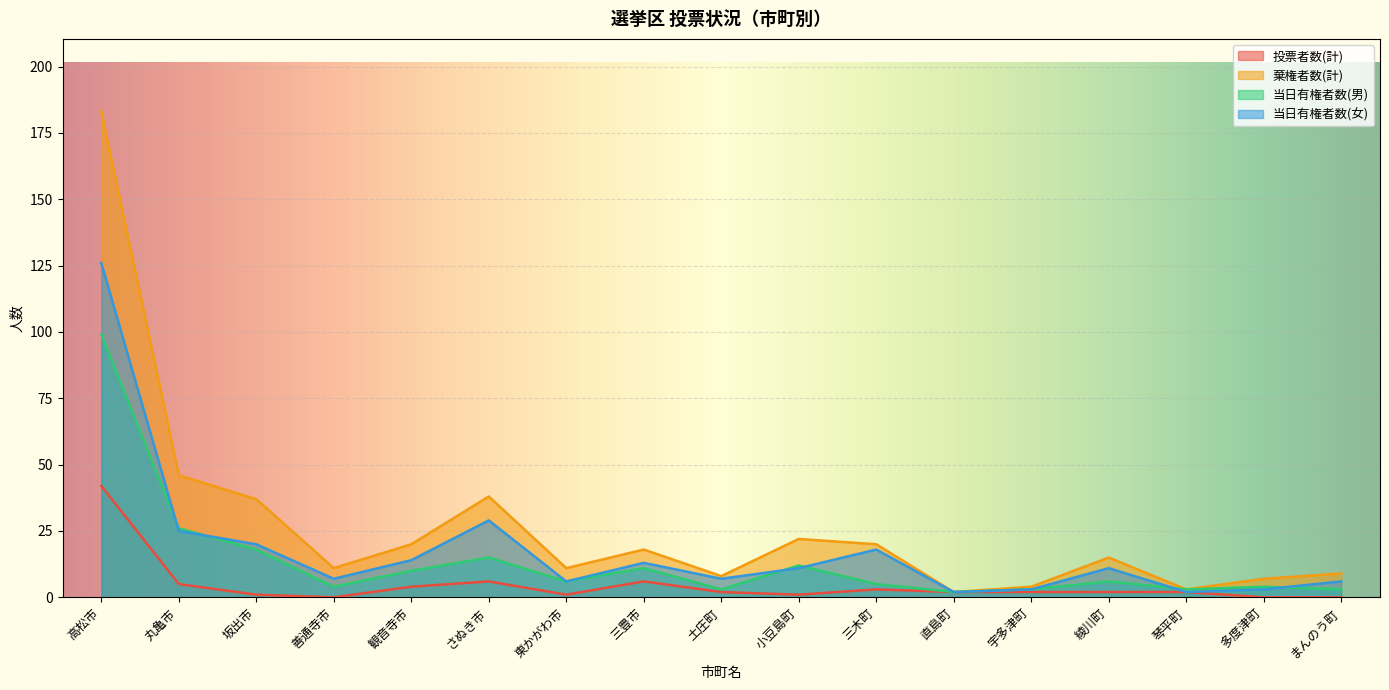

List the labels in order of 当日有権者数(女) value, smallest first.

直島町, 琴平町, 宇多津町, 多度津町, 東かがわ市, まんのう町, 善通寺市, 土庄町, 小豆島町, 綾川町, 三豊市, 観音寺市, 三木町, 坂出市, 丸亀市, さぬき市, 高松市